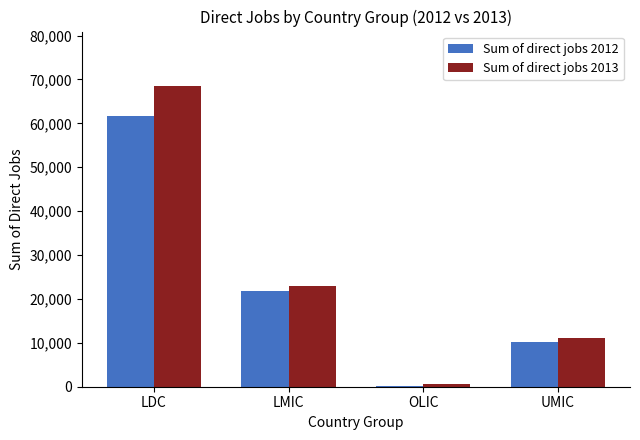

Reading left to right, transcribe all the data shown in this chart.

Sum of direct jobs 2012: 61713	21812	206	10263
Sum of direct jobs 2013: 68578	22852	530	11110